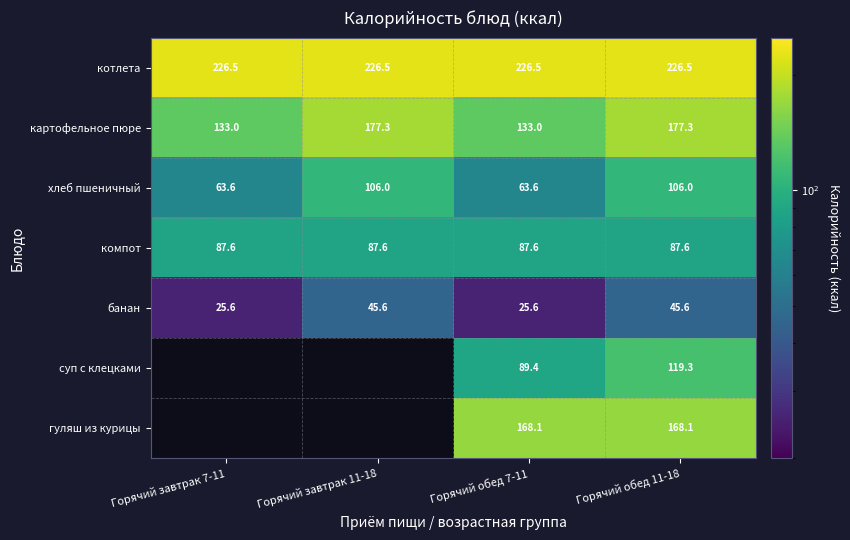

The value of котлета at Горячий завтрак 7-11 is 226.5. True or false?

True